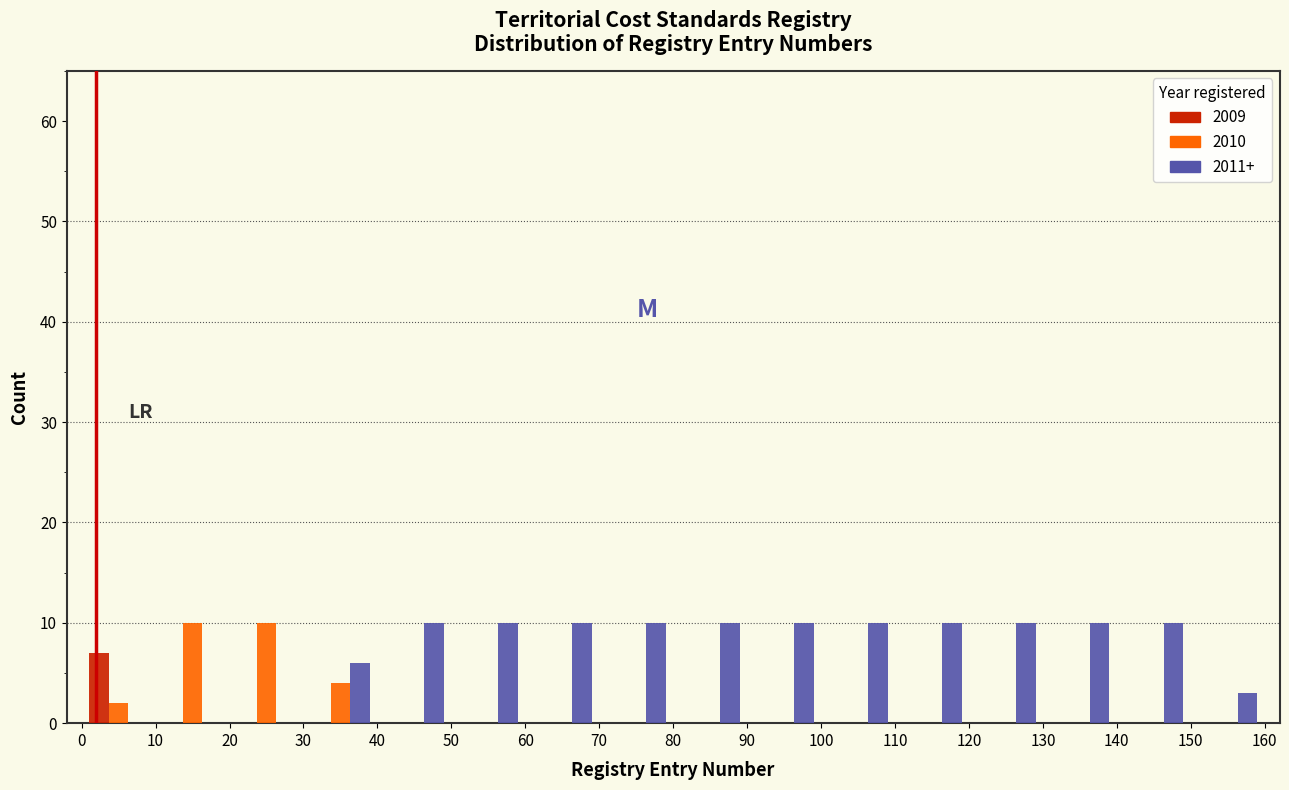

Reading left to right, transcribe this chart: for each range on the x-axis, give the height of each series' bar. The values are not printed on the chart, so give them approximately, as read against the axis.

0 to 10: 2009=7	2010=2	2011+=0
10 to 20: 2009=0	2010=10	2011+=0
20 to 30: 2009=0	2010=10	2011+=0
30 to 40: 2009=0	2010=4	2011+=6
40 to 50: 2009=0	2010=0	2011+=10
50 to 60: 2009=0	2010=0	2011+=10
60 to 70: 2009=0	2010=0	2011+=10
70 to 80: 2009=0	2010=0	2011+=10
80 to 90: 2009=0	2010=0	2011+=10
90 to 100: 2009=0	2010=0	2011+=10
100 to 110: 2009=0	2010=0	2011+=10
110 to 120: 2009=0	2010=0	2011+=10
120 to 130: 2009=0	2010=0	2011+=10
130 to 140: 2009=0	2010=0	2011+=10
140 to 150: 2009=0	2010=0	2011+=10
150 to 160: 2009=0	2010=0	2011+=3